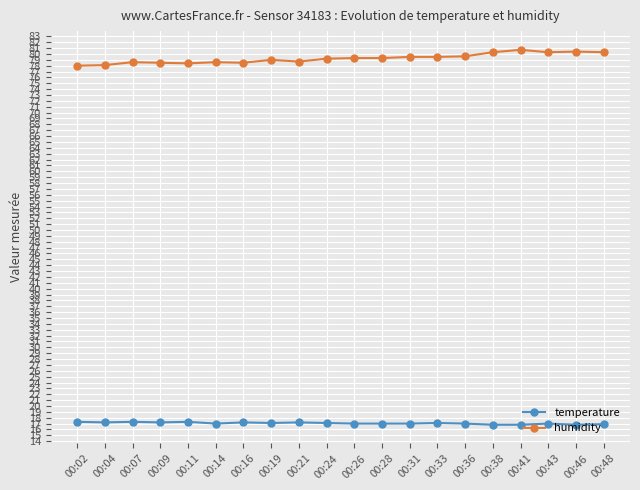

What is the difference between the second highest and second lowest values in the humidity series?

2.3